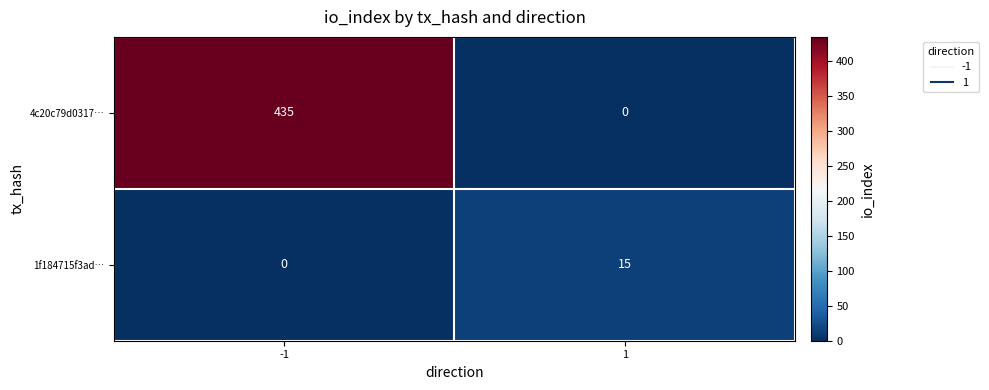

Rank the series by their average value, from lowest to highest.

1f184715f3ad…, 4c20c79d0317…